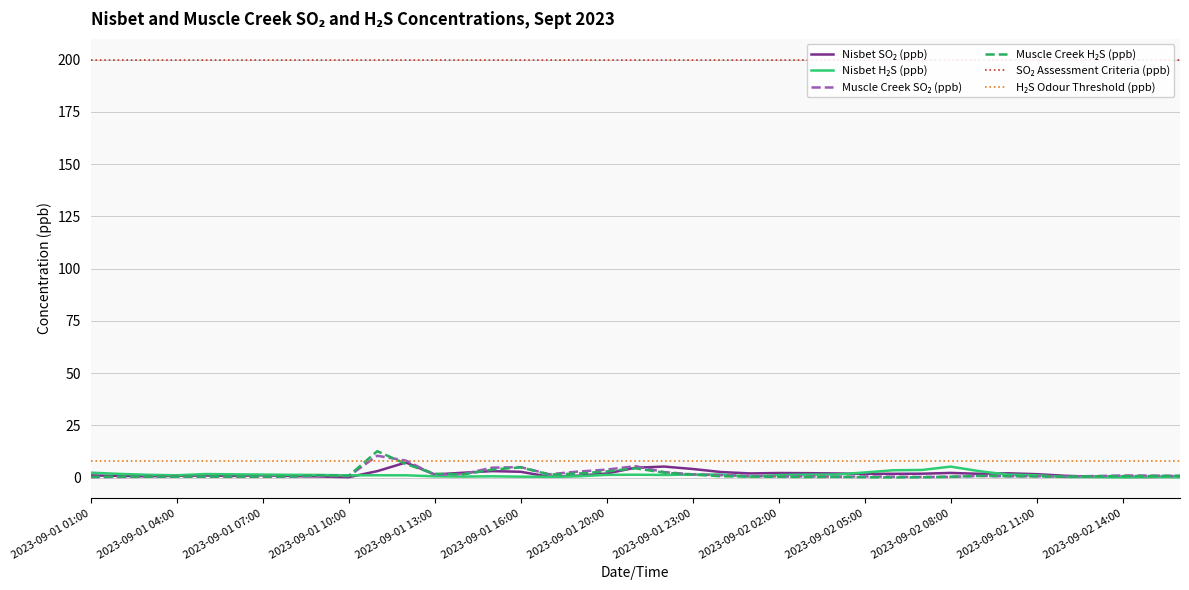

List the series in order of their peak value, highest first.

SO₂ Assessment Criteria (ppb), Muscle Creek H₂S (ppb), Muscle Creek SO₂ (ppb), H₂S Odour Threshold (ppb), Nisbet SO₂ (ppb), Nisbet H₂S (ppb)